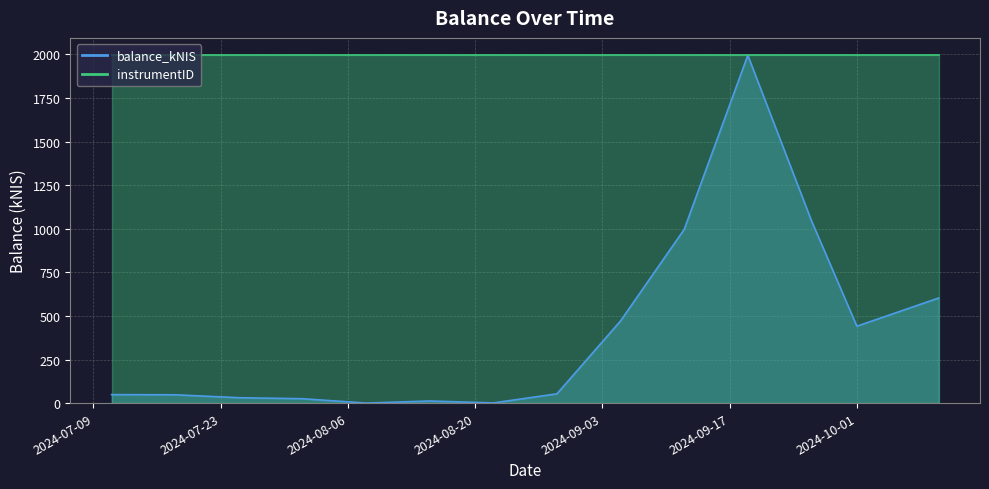

What is the label of the 4th point from the right?

2024-09-19